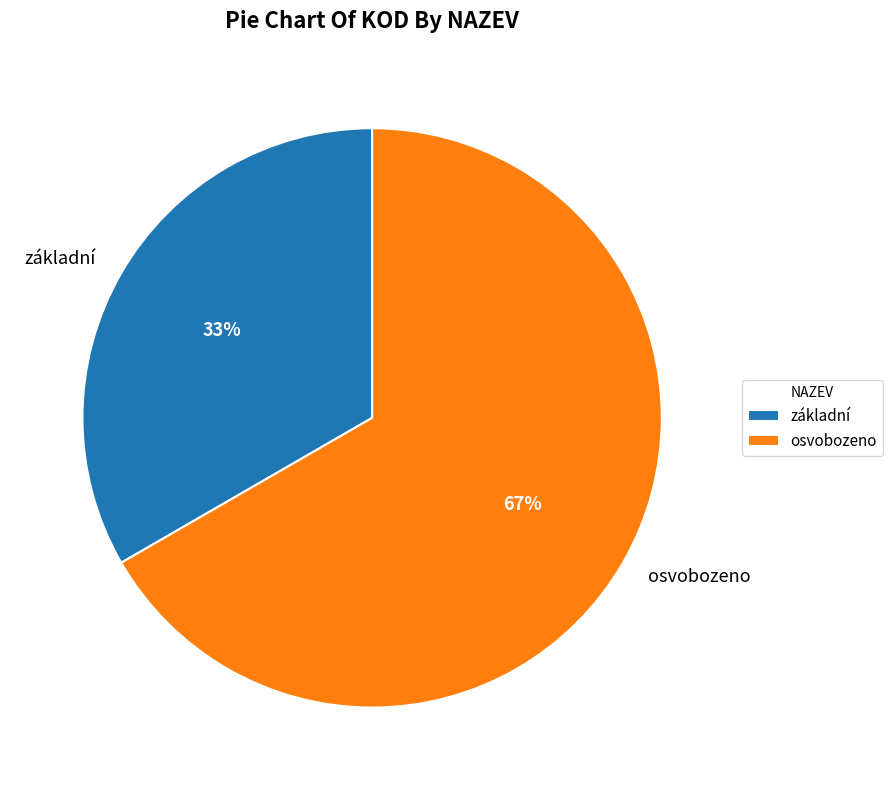

The základní slice represents 43% of the pie. True or false?

False